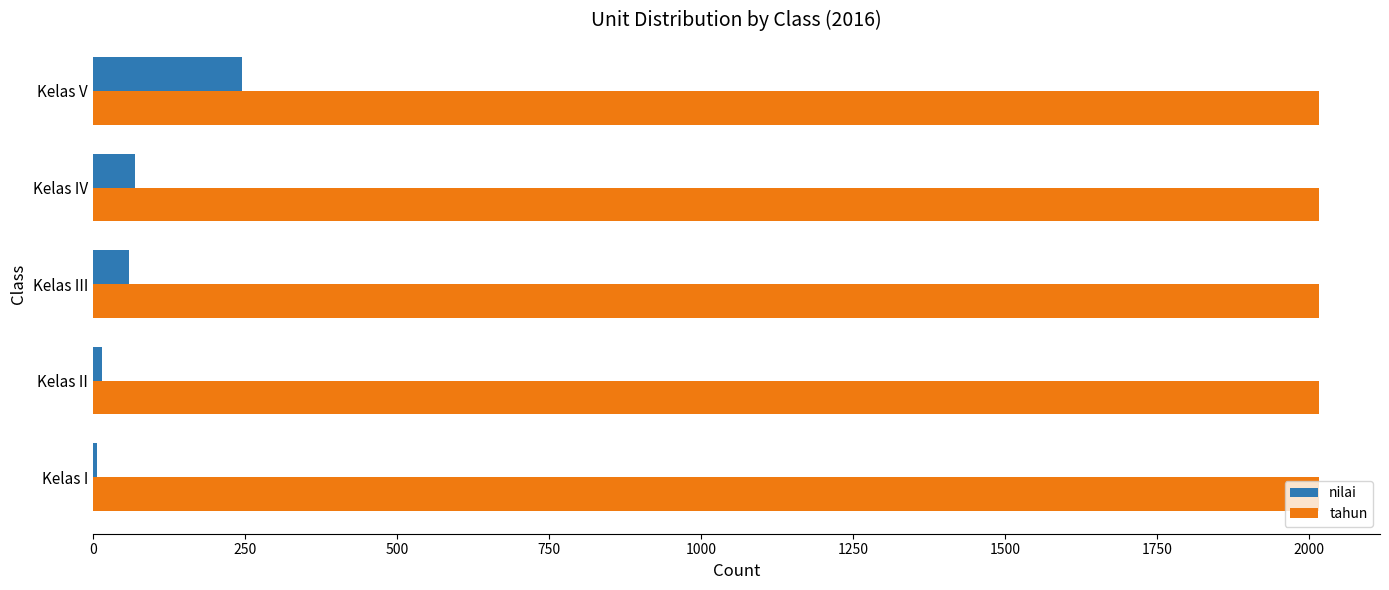

At which label is nilai closest to 126?

Kelas IV